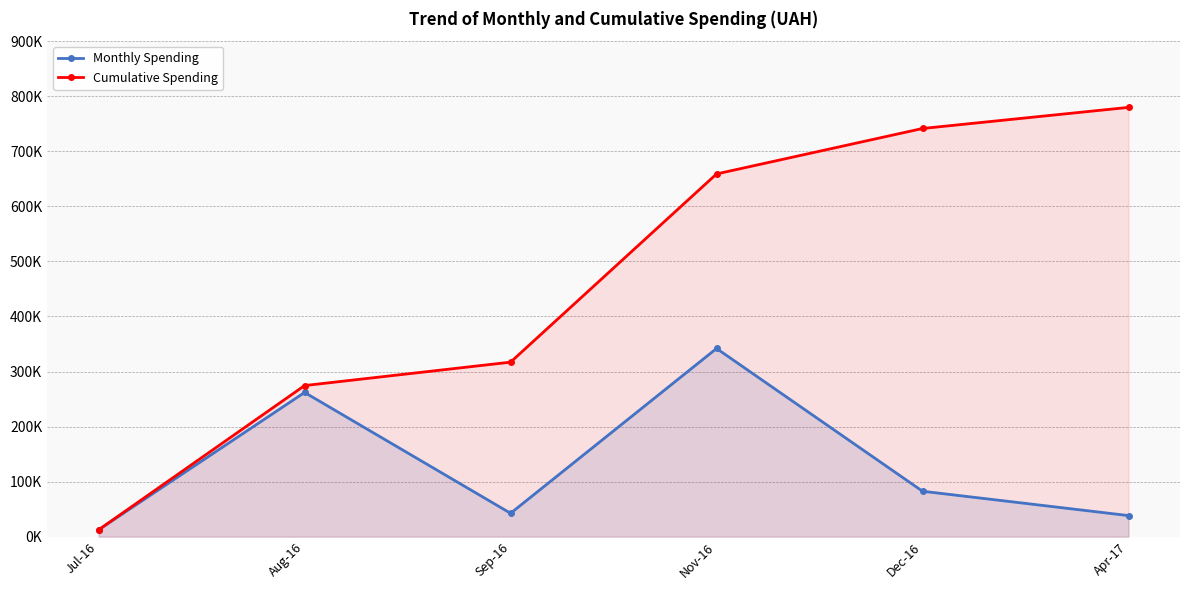

Reading left to right, what are all the values shown in this chart?

Monthly Spending: Jul-16=12516.0	Aug-16=261986.1	Sep-16=42516.6	Nov-16=341851.2	Dec-16=82562.0	Apr-17=38335.8
Cumulative Spending: Jul-16=12516.0	Aug-16=274502.1	Sep-16=317018.7	Nov-16=658869.9	Dec-16=741431.9	Apr-17=779767.7